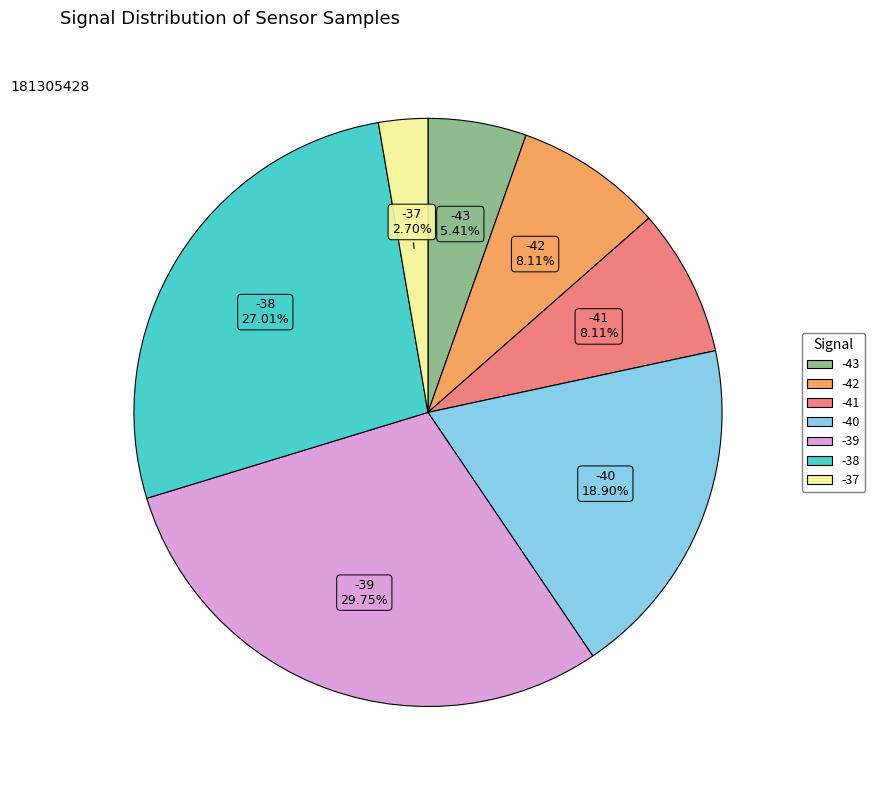

How many slices are in this pie chart?

7